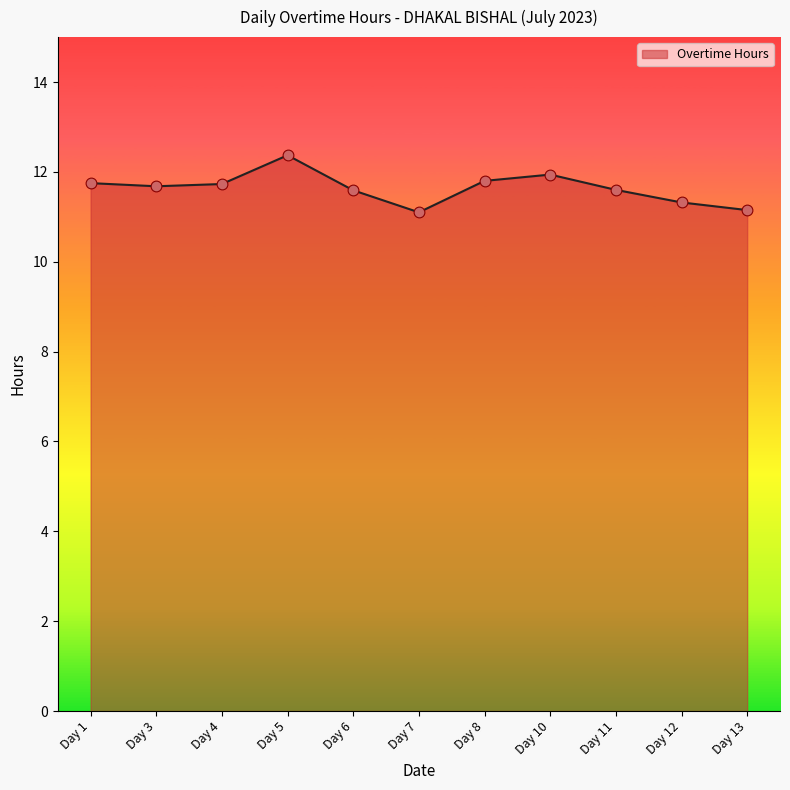

Which has a higher value, Day 3 or Day 12?

Day 3